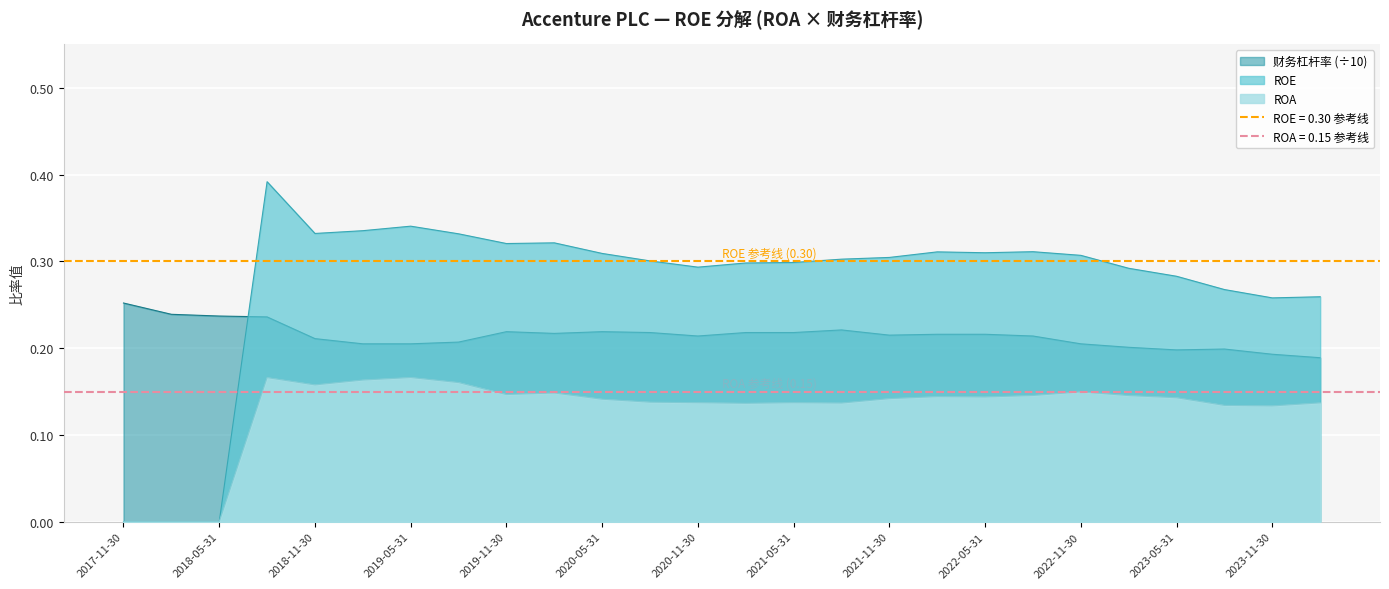

What are all the series names shown in the legend?

ROE, ROA, 财务杠杆率